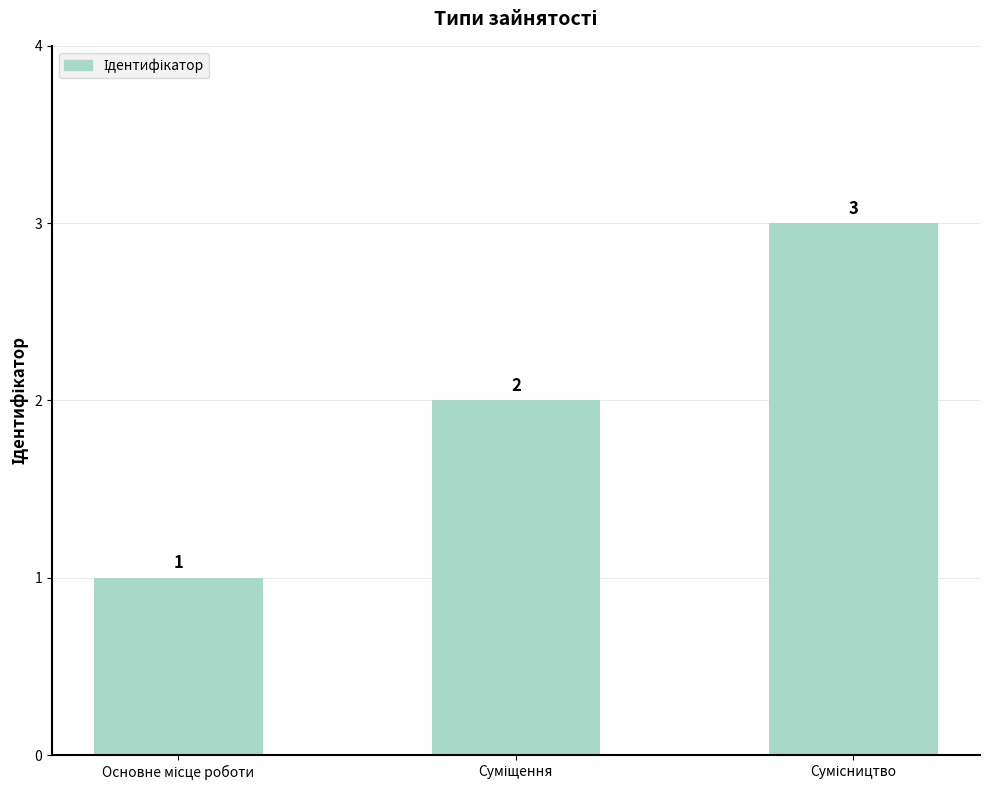

How many data points are less than 2?

1